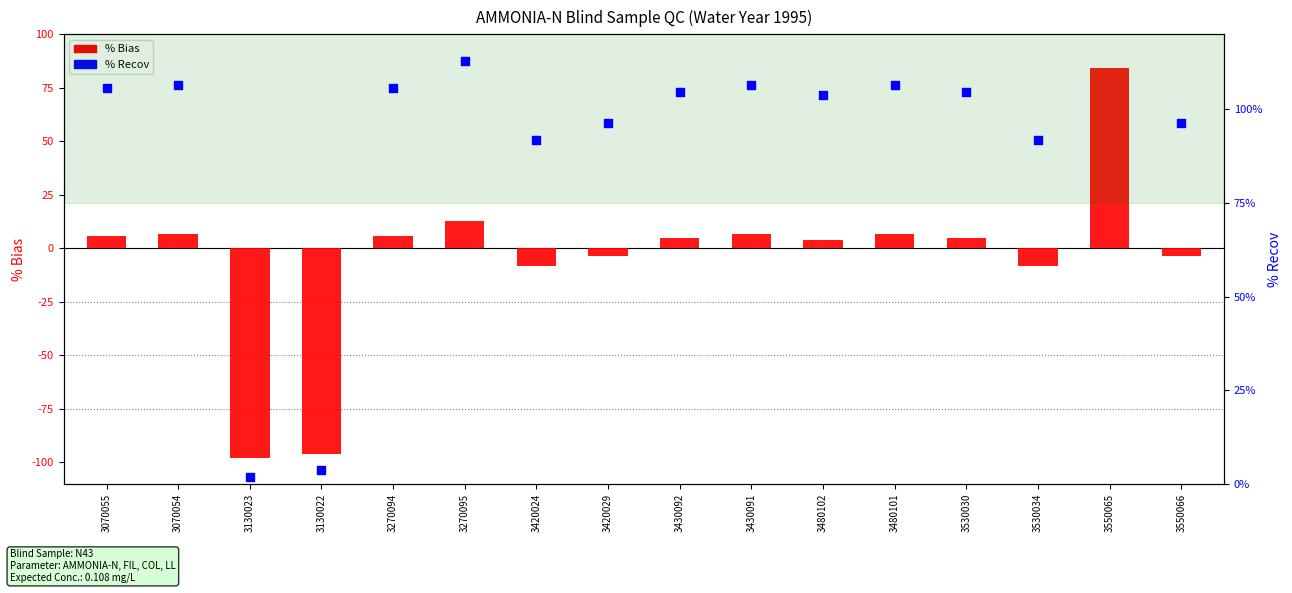

Is the value of % Recov at 3530034 greater than the value of % Bias at 3550066?

Yes